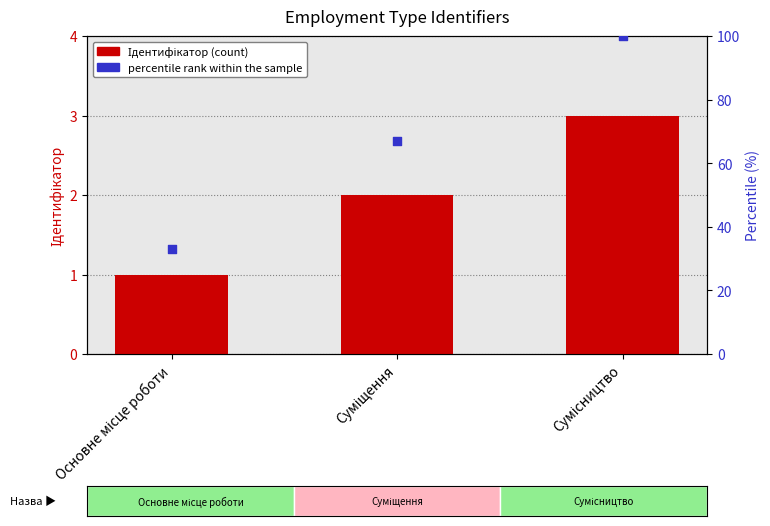

What are all the series names shown in the legend?

Ідентифікатор, percentile rank within the sample